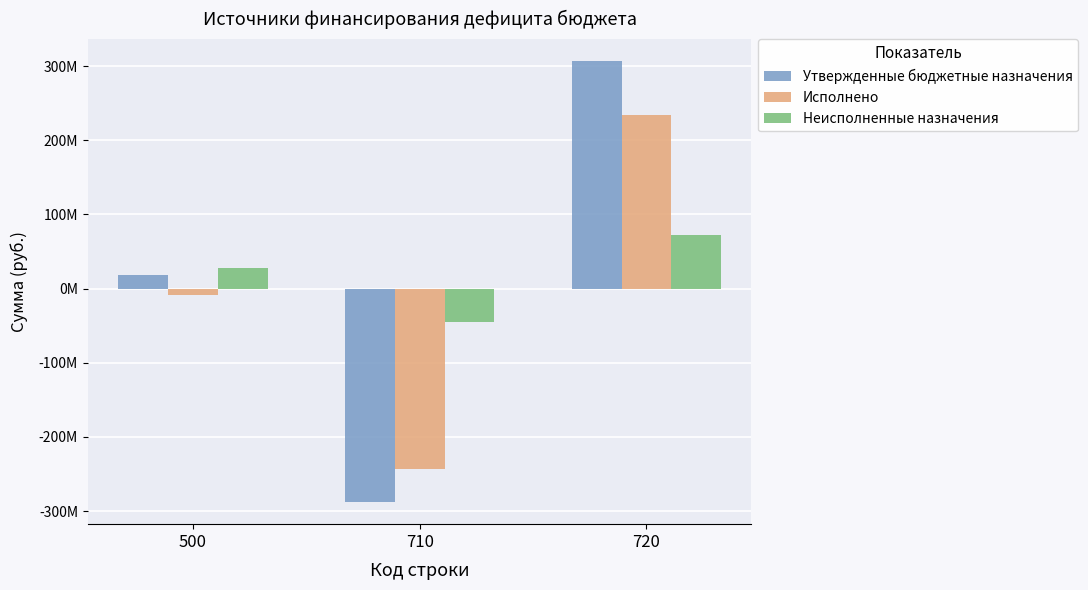

Which series changed the most between 500 and 710?

Утвержденные бюджетные назначения